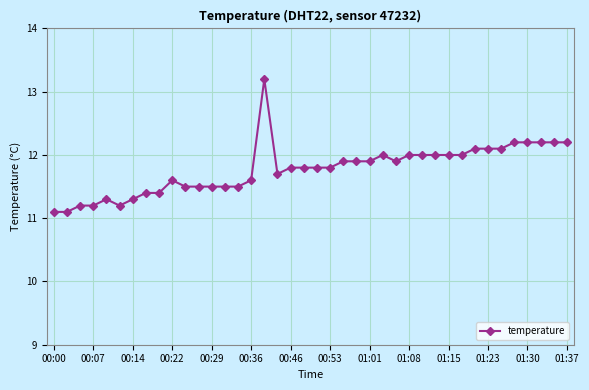

Reading right to left, extract all data points from this chart.

12.2	12.2	12.2	12.2	12.2	12.1	12.1	12.1	12.0	12.0	12.0	12.0	12.0	11.9	12.0	11.9	11.9	11.9	11.8	11.8	11.8	11.8	11.7	13.2	11.6	11.5	11.5	11.5	11.5	11.5	11.6	11.4	11.4	11.3	11.2	11.3	11.2	11.2	11.1	11.1